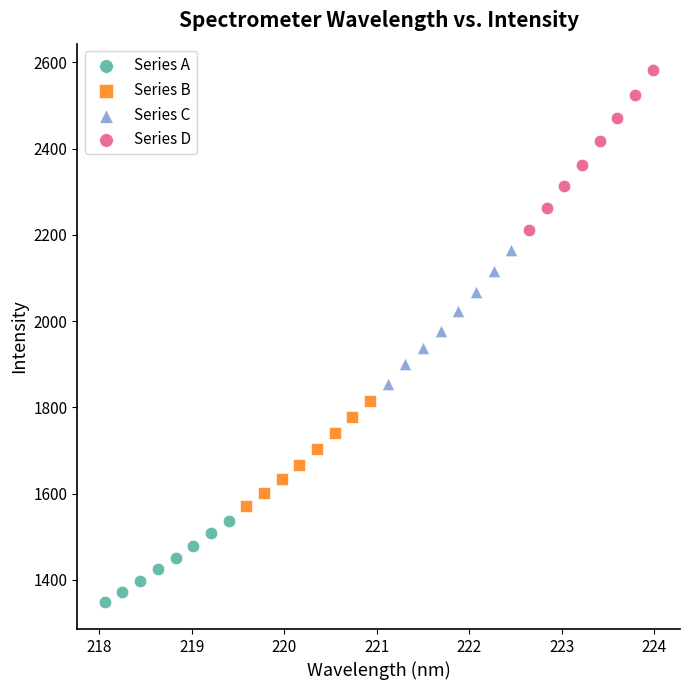

What are all the series names shown in the legend?

Series A, Series B, Series C, Series D